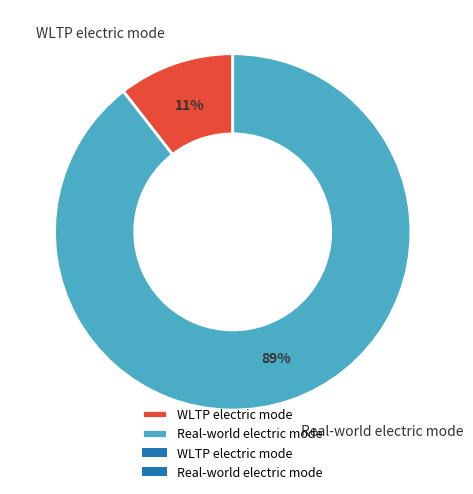

Between Real-world electric mode and WLTP electric mode, which is larger?

Real-world electric mode